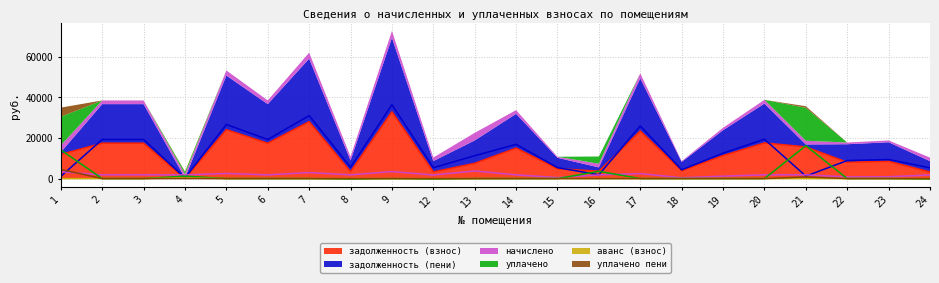

Where do аванс (взнос) and задолженность (пени) first cross each other?

3 and 4